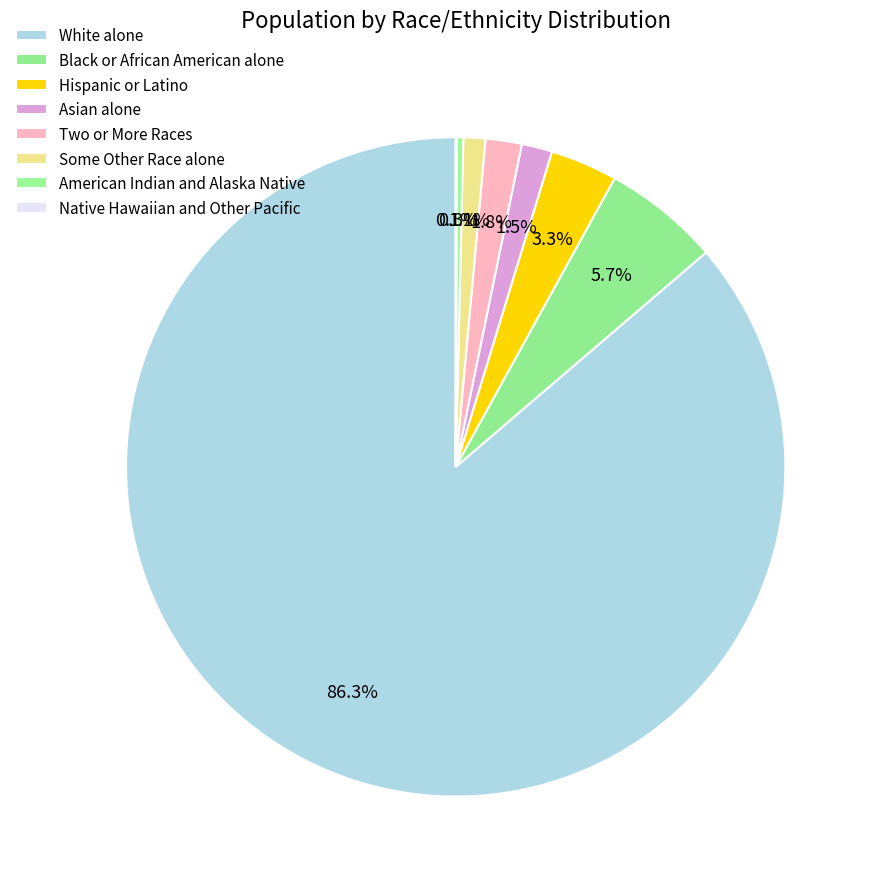

Combined, do Two or More Races and Asian alone account for over 50%?

No